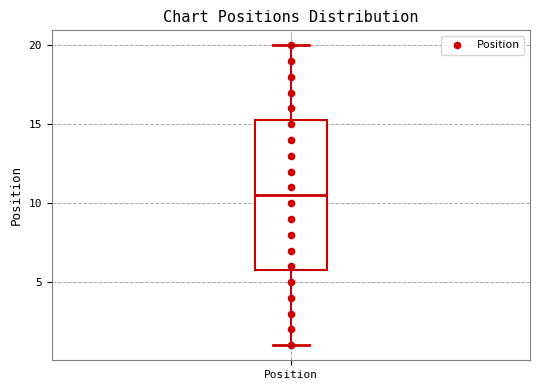

Where does the median line of the box for Position sit on the y-axis? The values are not printed on the chart, so give them approximately, as read against the axis.

10.5